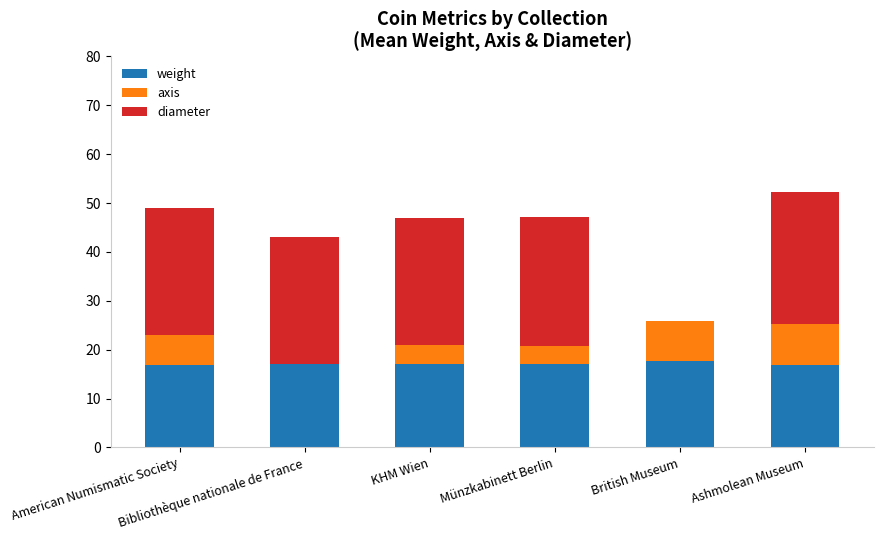

What are all the series names shown in the legend?

weight, axis, diameter